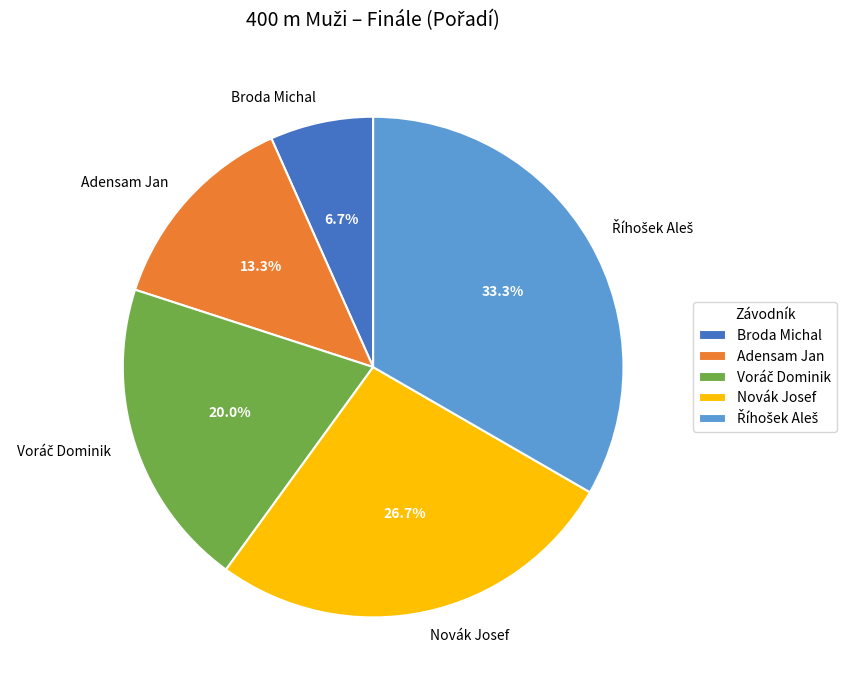

Between Adensam Jan and Novák Josef, which is larger?

Novák Josef